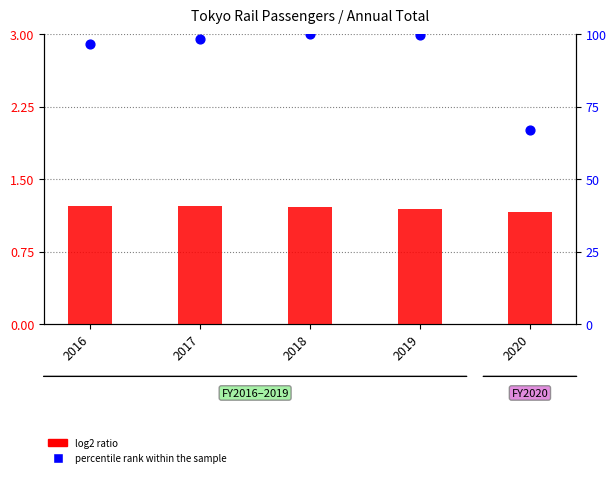

At how many categories does at least one series exceed 94?

4